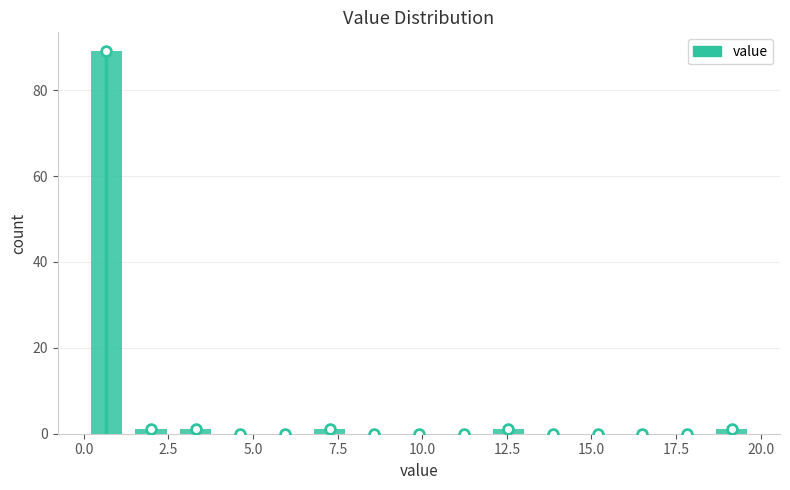

Around what value on the x-axis is the tallest bar? Give the approximate position of its centre, as read against the axis.

0.5